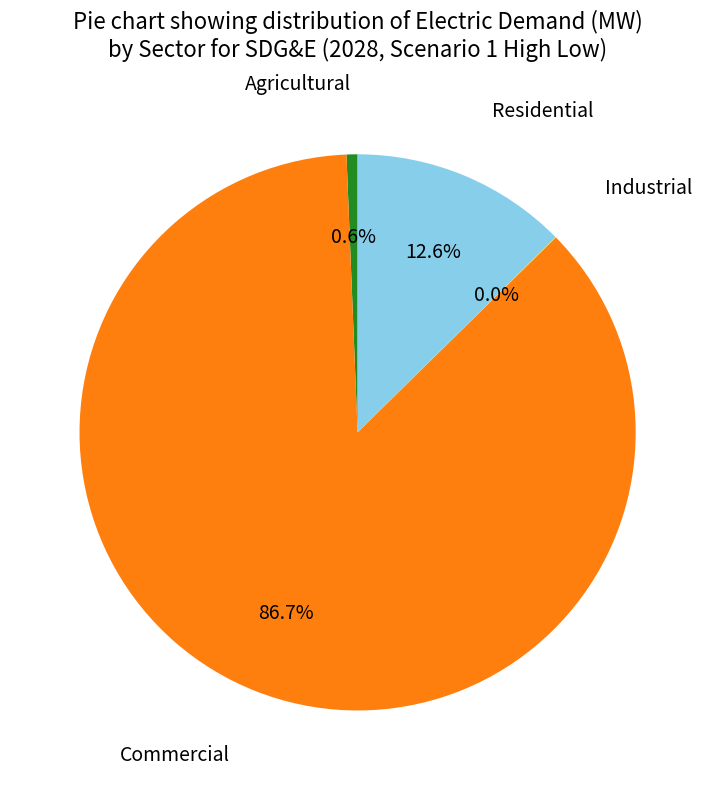

Which slice is the largest?

Commercial